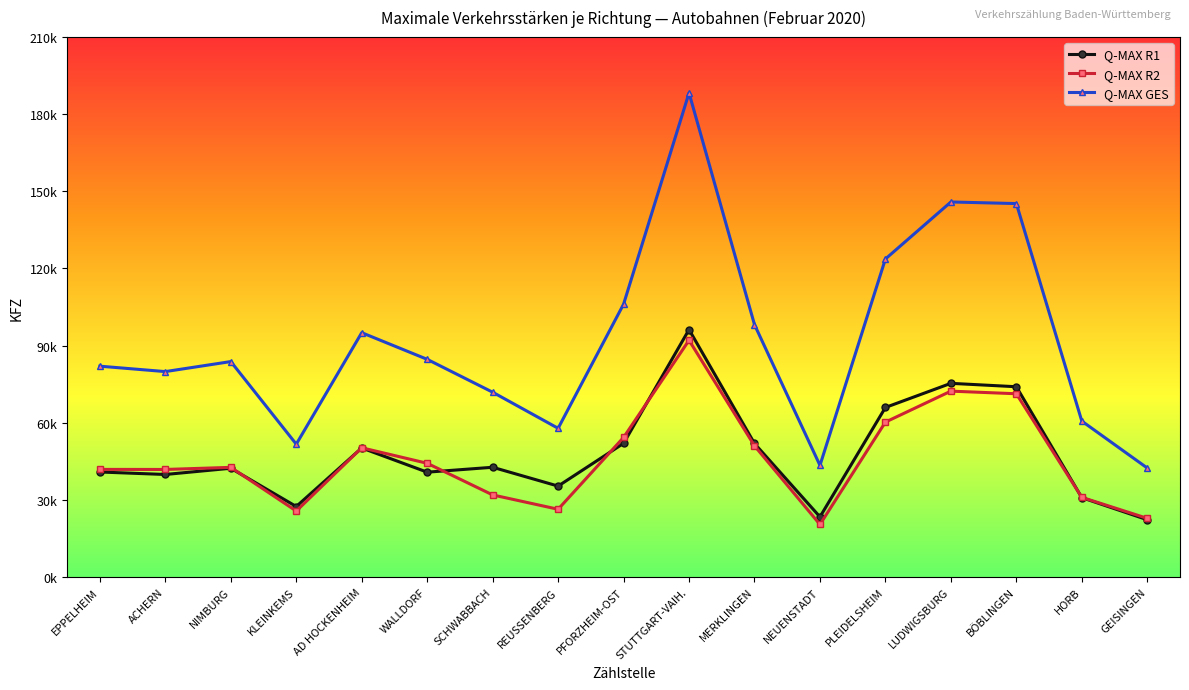

At which category is the sum across all series the highest?

STUTTGART-VAIH.